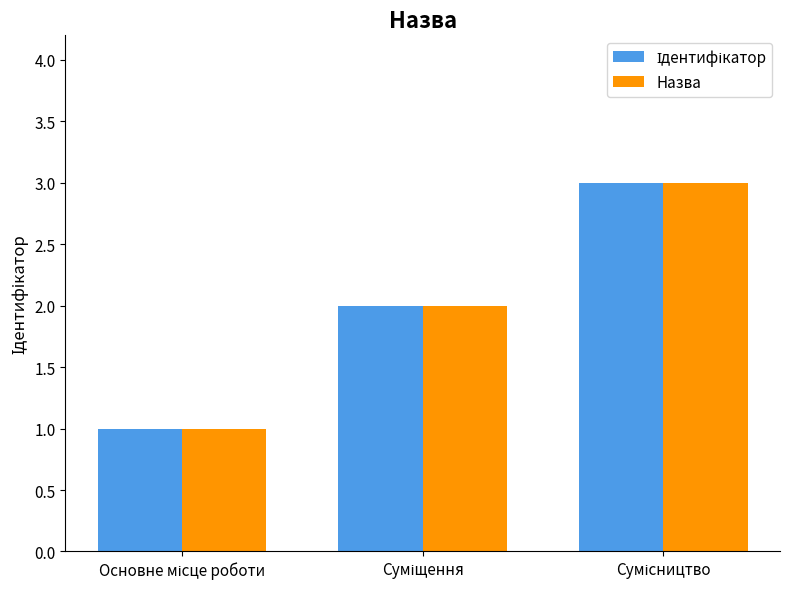

What is the greatest value displayed?

3